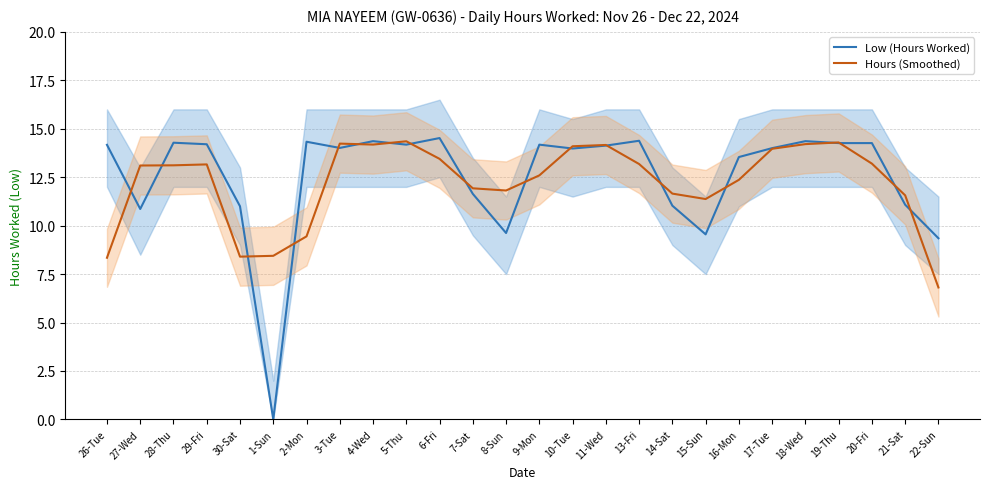

Rank the categories by Hours (Smoothed) value from highest to lowest.

5-Thu, 19-Thu, 3-Tue, 18-Wed, 4-Wed, 11-Wed, 10-Tue, 17-Tue, 6-Fri, 20-Fri, 13-Fri, 29-Fri, 28-Thu, 27-Wed, 9-Mon, 16-Mon, 7-Sat, 8-Sun, 14-Sat, 21-Sat, 15-Sun, 2-Mon, 1-Sun, 30-Sat, 26-Tue, 22-Sun